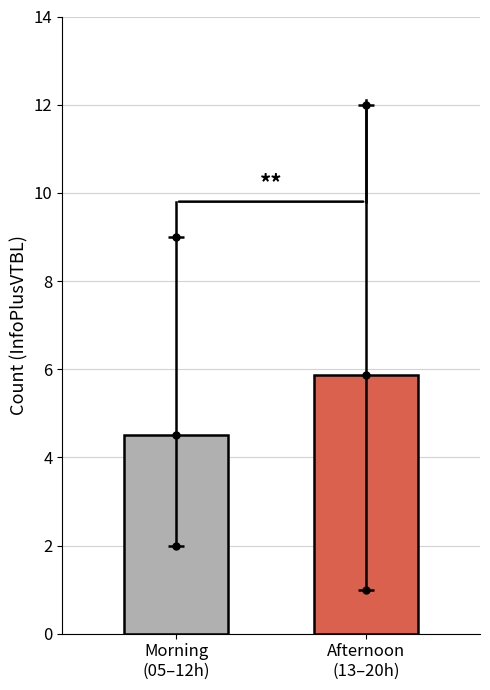

What is the label of the 1st bar from the right?

Afternoon
(13–20h)